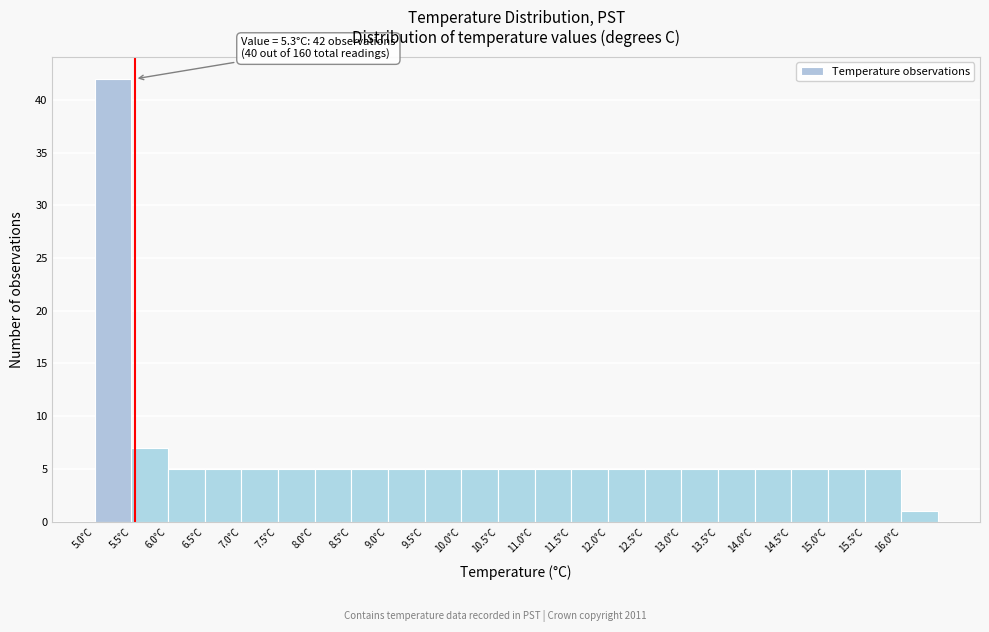

Which range on the x-axis has the tallest bar?

5.0 to 5.5